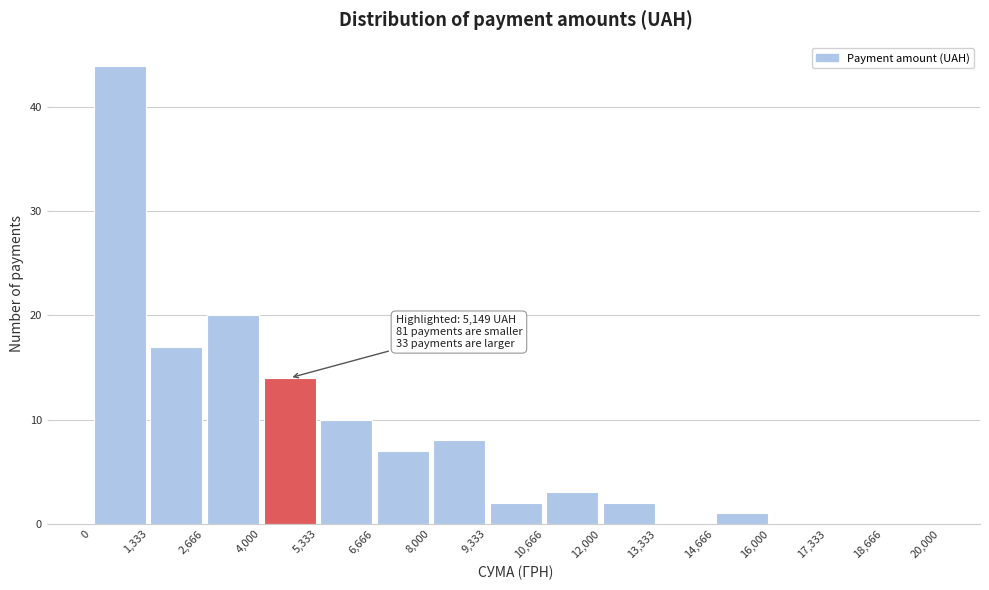

Over which range of the x-axis is the bar tallest?

0 to 1,333